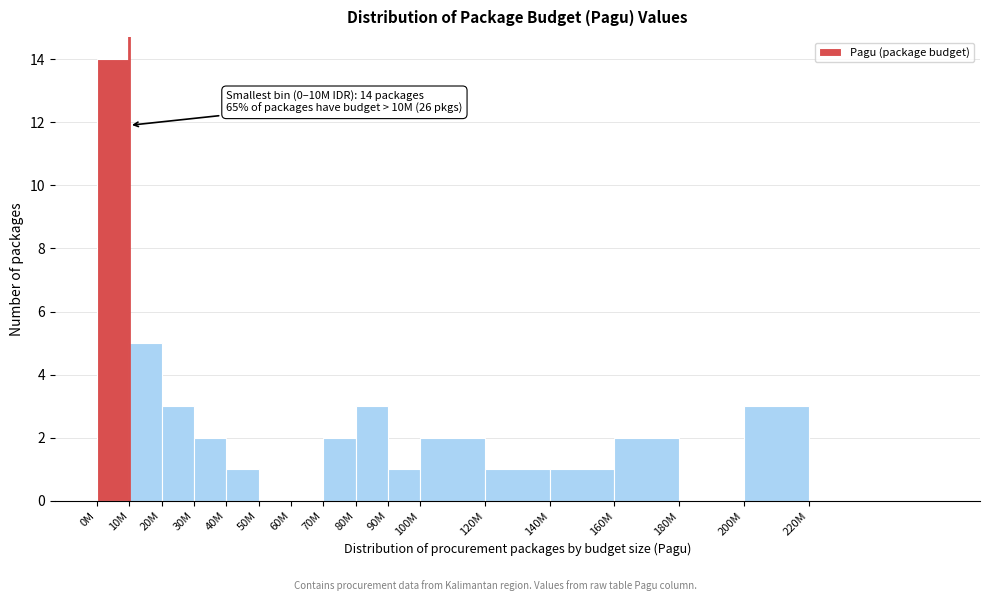

Reading left to right, extract all data points from this chart.

0M=14	10M=5	20M=3	30M=2	40M=1	50M=0	60M=0	70M=2	80M=3	90M=1	100M=2	120M=1	140M=1	160M=2	180M=0	200M=3	220M=0